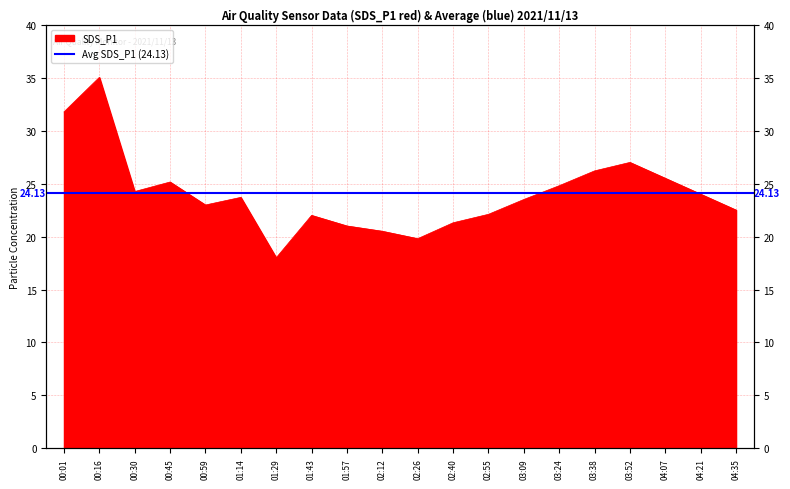

What is the sum of the values at 03:09 and 00:30?

47.8